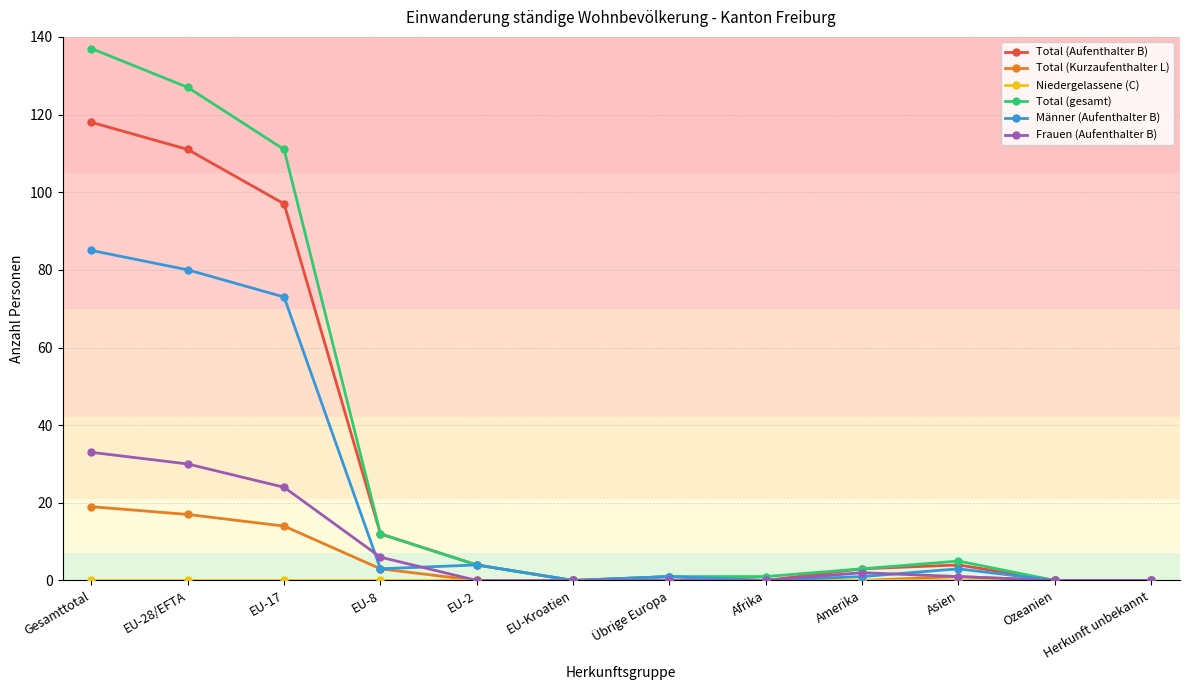

Is the value of Total (gesamt) at Amerika greater than the value of Total (Aufenthalter B) at EU-28/EFTA?

No